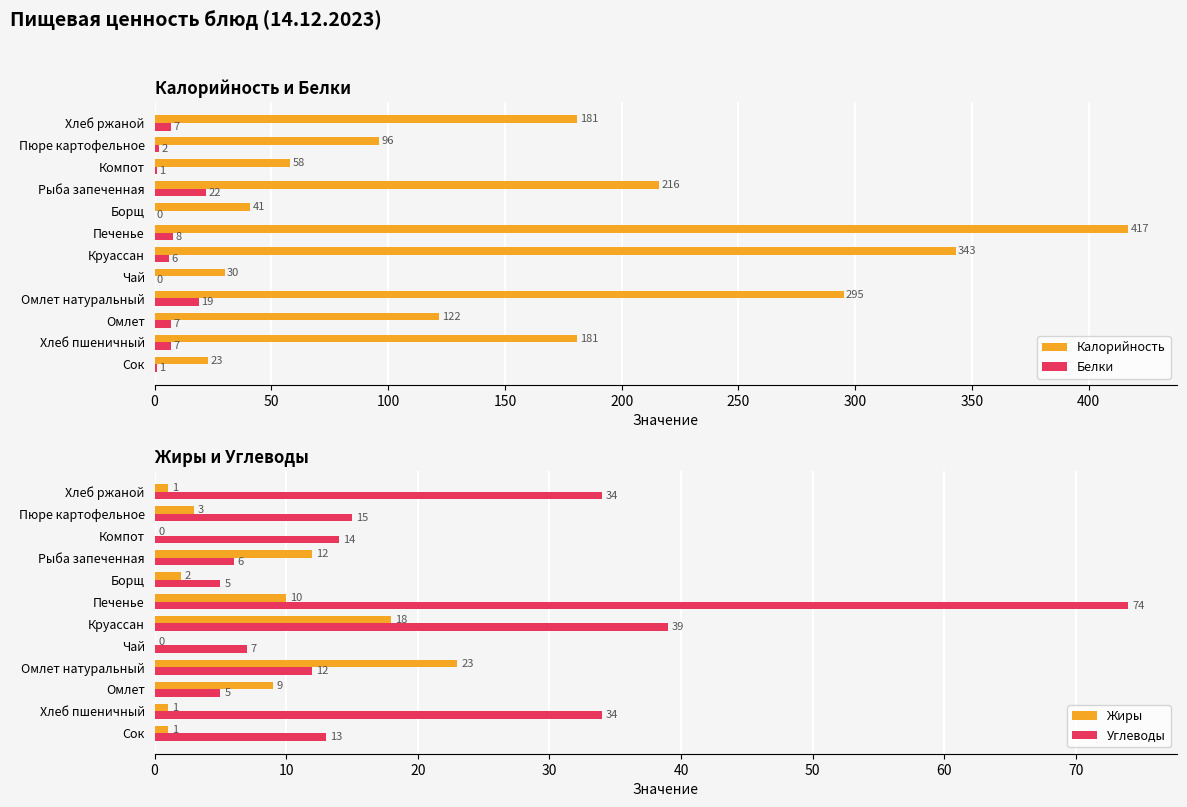

At which label is Белки closest to 11?

Печенье